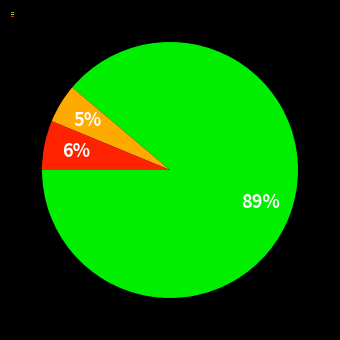

How many segments does this pie chart have?

3